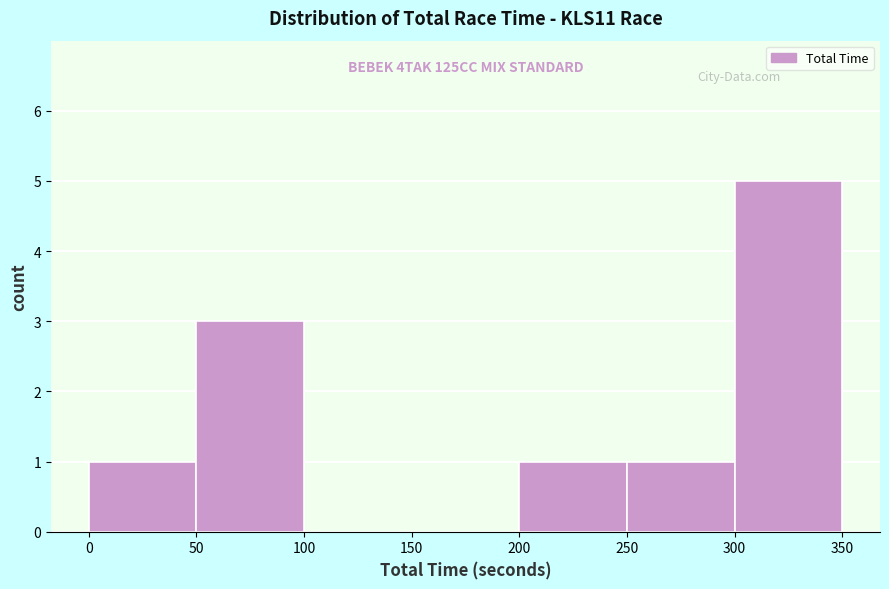

Over which range of the x-axis is the bar tallest?

300 to 350